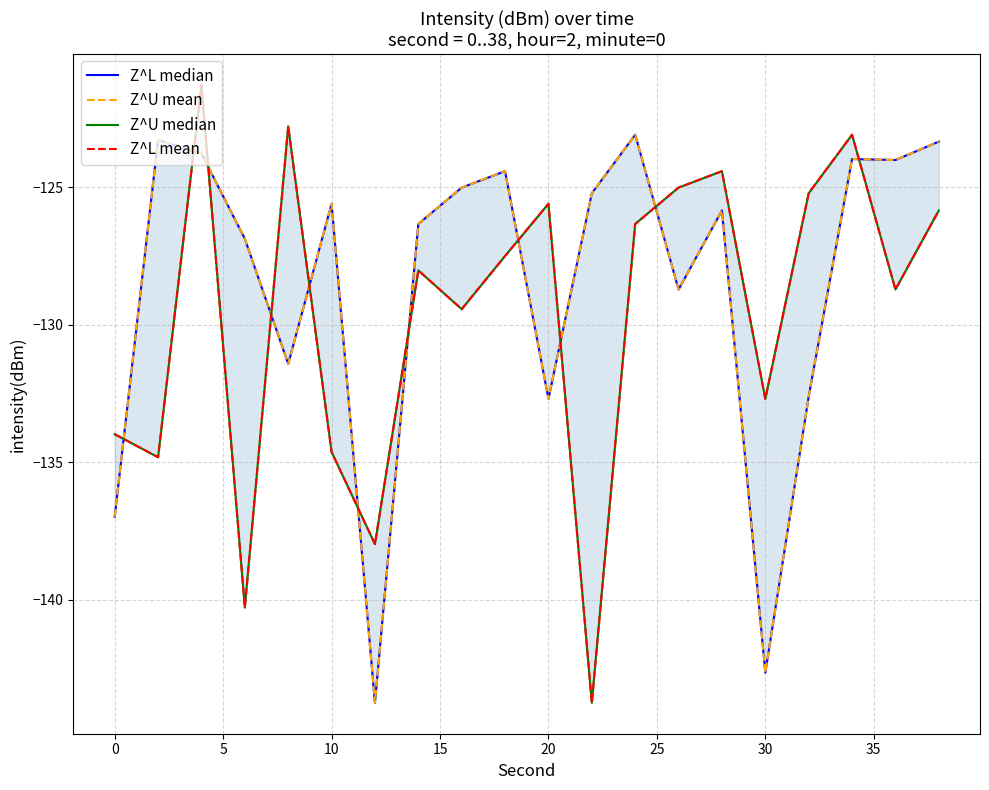

Reading right to left, what are all the values shown in this chart?

Z^L median: -123.3	-124.0	-124.0	-132.6	-142.7	-125.8	-128.7	-123.1	-125.2	-132.7	-124.4	-125.0	-126.3	-143.8	-125.6	-131.4	-126.9	-123.8	-123.3	-137.0
Z^U mean: -123.3	-124.0	-124.0	-132.6	-142.7	-125.8	-128.7	-123.1	-125.2	-132.7	-124.4	-125.0	-126.3	-143.8	-125.6	-131.4	-126.9	-123.8	-123.3	-137.0
Z^U median: -125.8	-128.7	-123.1	-125.2	-132.7	-124.4	-125.0	-126.3	-143.8	-125.6	-127.5	-129.4	-128.0	-138.0	-134.6	-122.8	-140.3	-121.3	-134.8	-134.0
Z^L mean: -125.8	-128.7	-123.1	-125.2	-132.7	-124.4	-125.0	-126.3	-143.8	-125.6	-127.5	-129.4	-128.0	-138.0	-134.6	-122.8	-140.3	-121.3	-134.8	-134.0